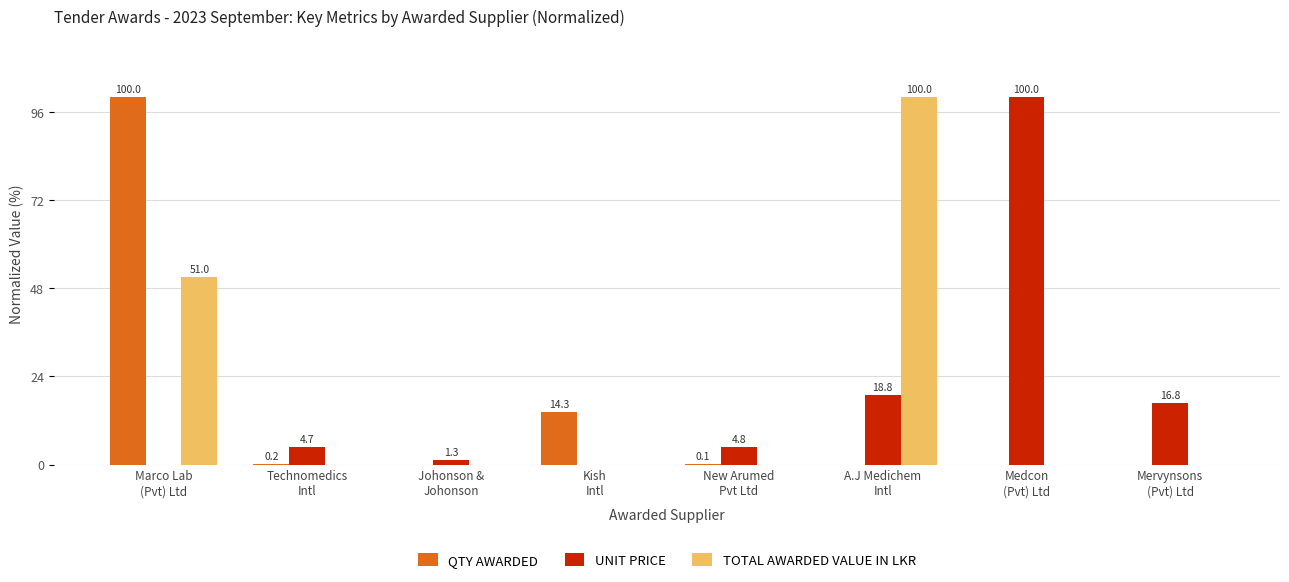

How many positive values does the TOTAL AWARDED VALUE IN LKR series have?

2